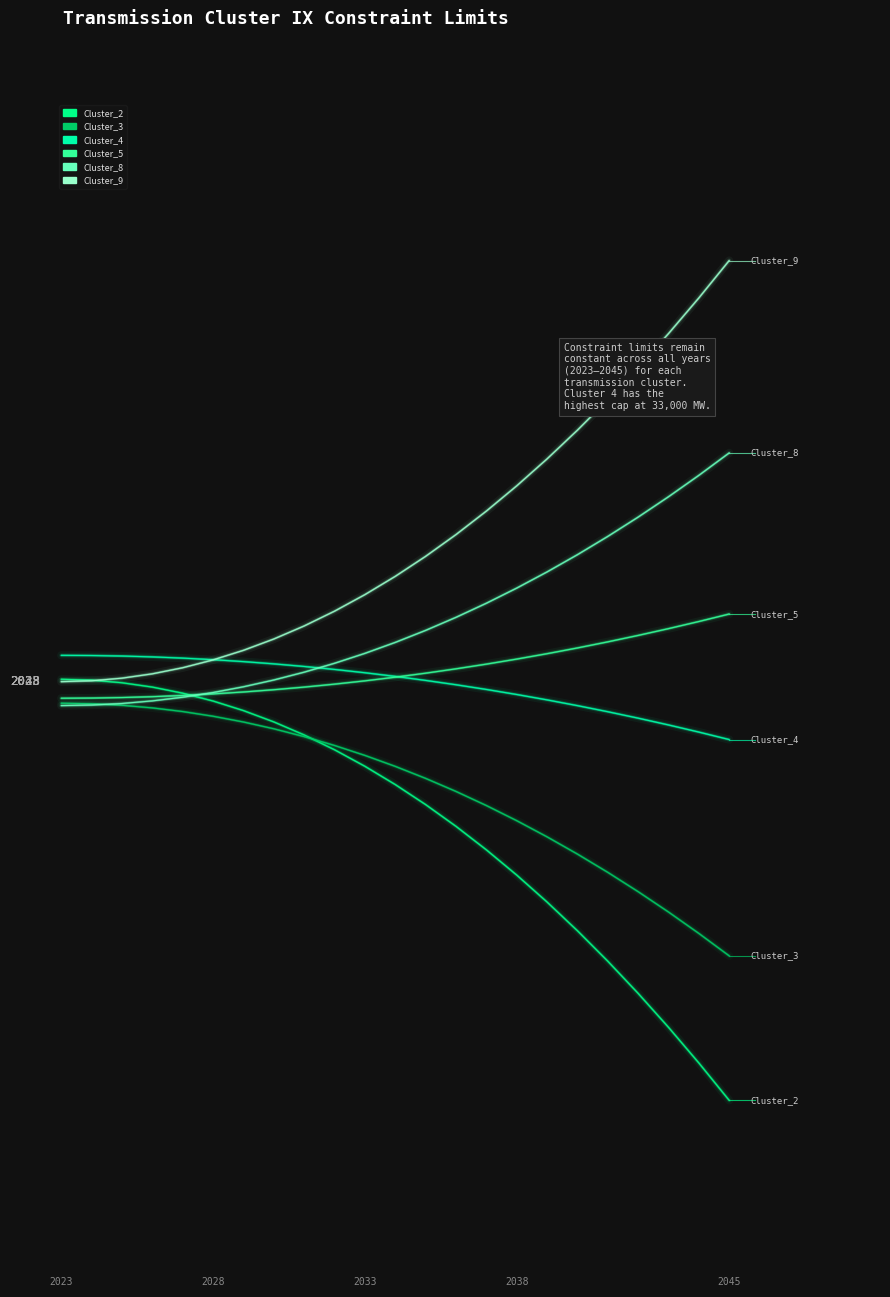

Is this an area chart (filled region under the line)?

No